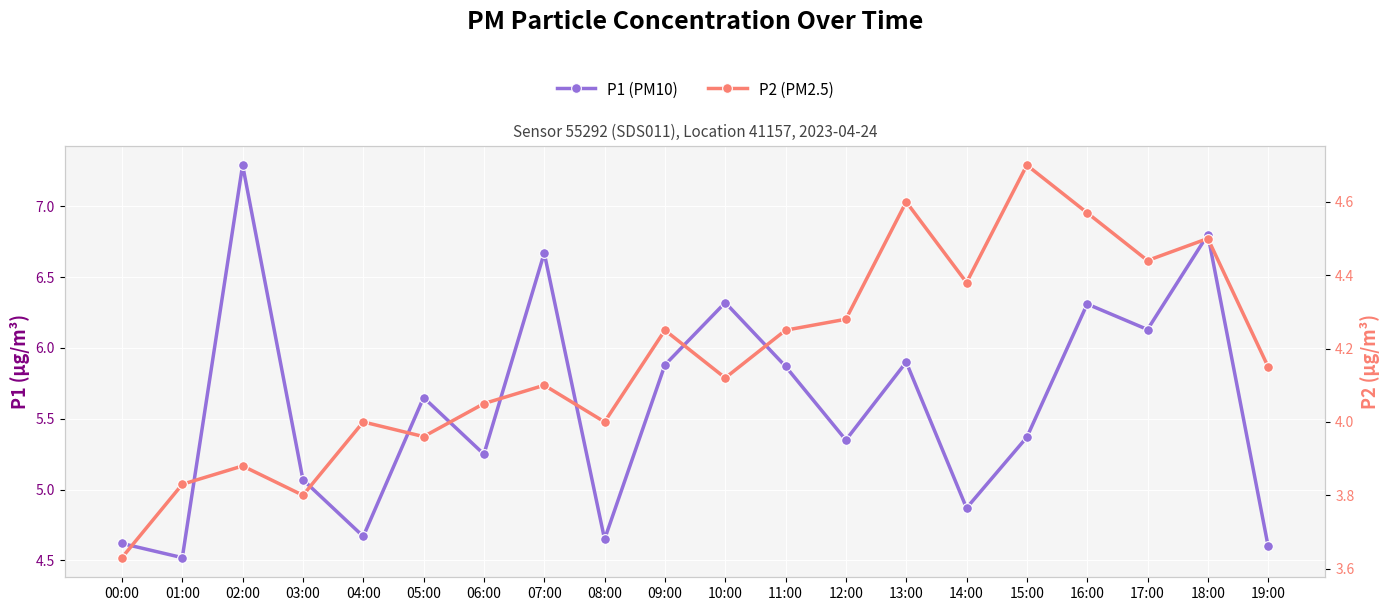

List the labels in order of P2 (PM2.5) value, largest first.

15:00, 13:00, 16:00, 18:00, 17:00, 14:00, 12:00, 09:00, 11:00, 19:00, 10:00, 07:00, 06:00, 04:00, 08:00, 05:00, 02:00, 01:00, 03:00, 00:00